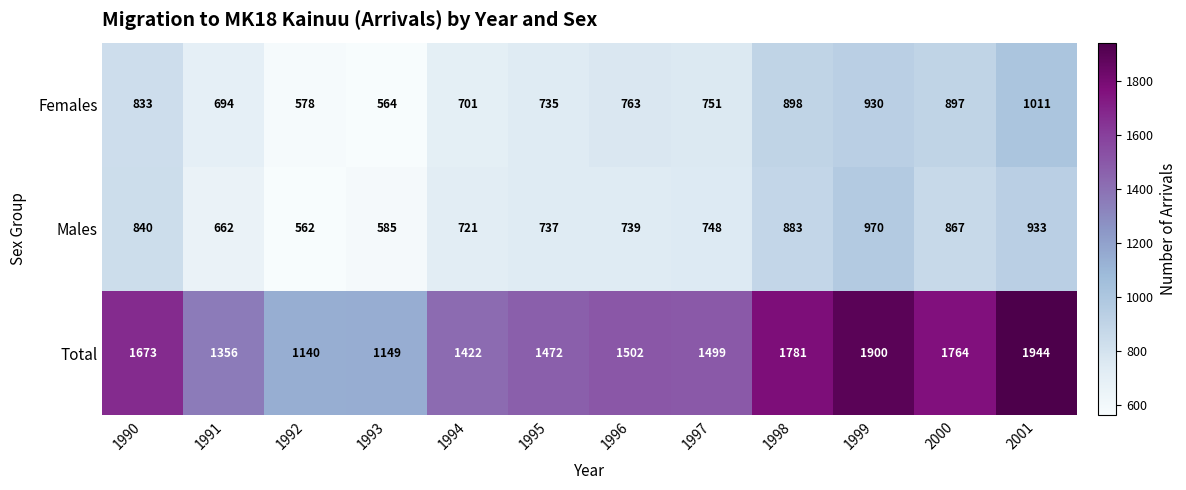

At which category does the chart reach its peak across all series?

2001